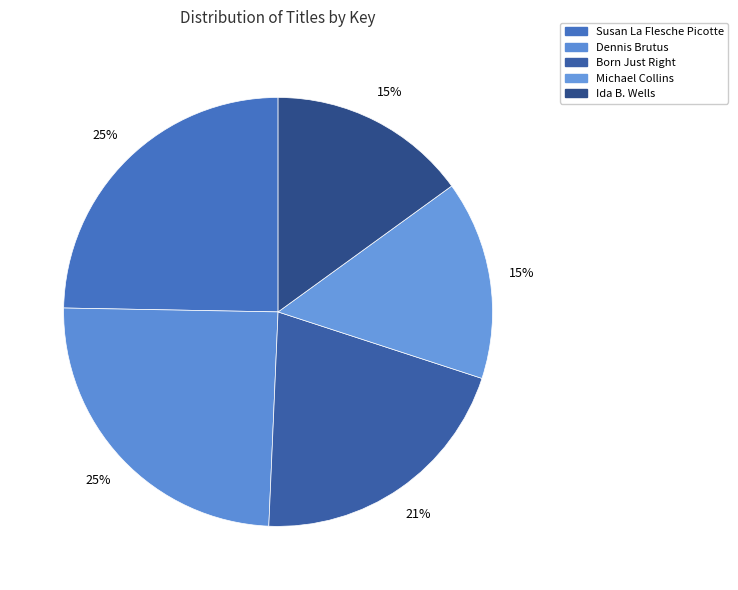

Is it true that Susan La Flesche Picotte is 25% of the pie?

True